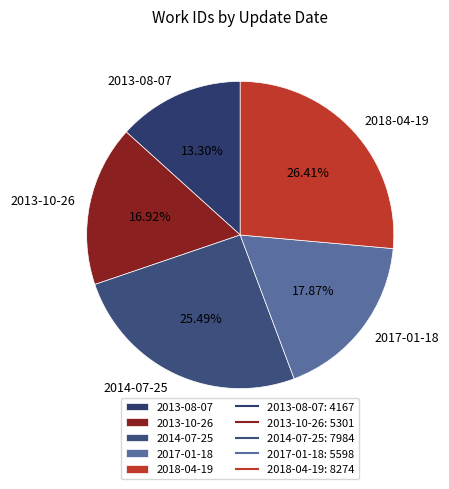

Does 2013-08-07 account for over 50% of the chart?

No